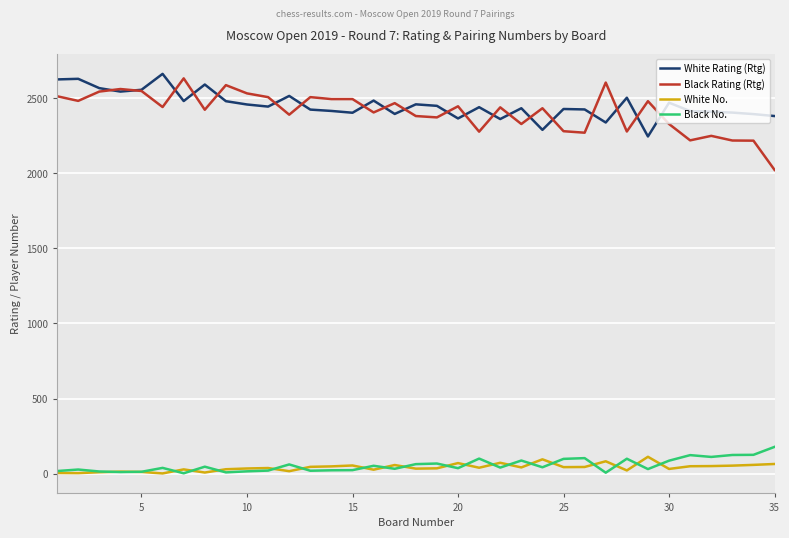

True or false: Black Rating (Rtg) and White No. intersect in this chart.

False